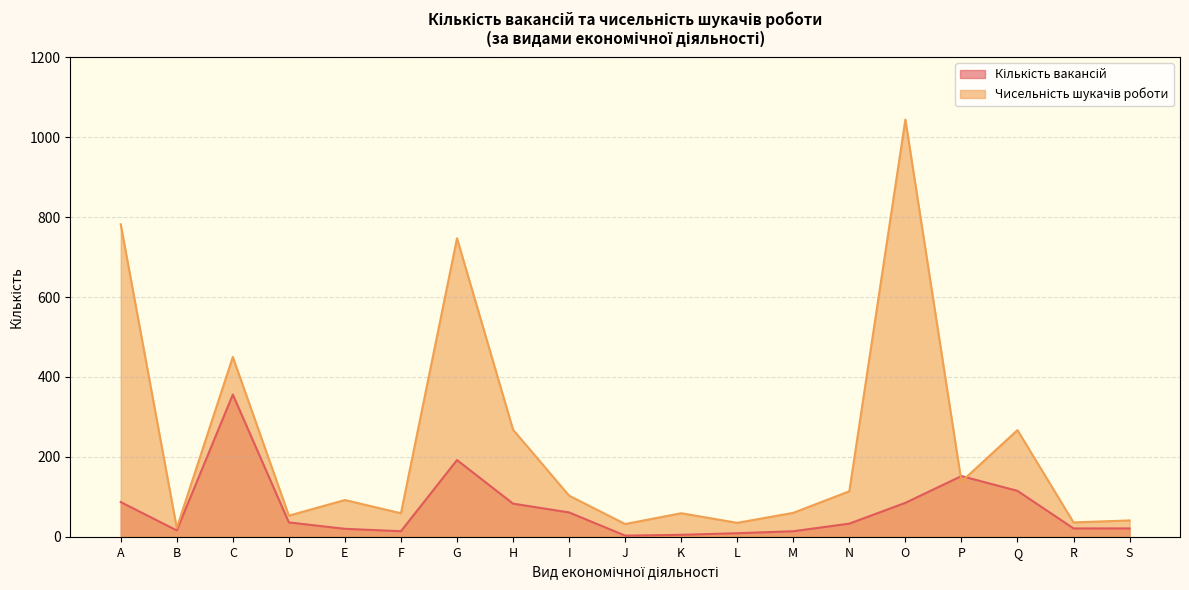

Reading right to left, what are all the values shown in this chart?

Кількість вакансій: S=21	R=21	Q=115	P=152	O=85	N=33	M=14	L=9	K=5	J=3	I=61	H=83	G=192	F=14	E=20	D=36	C=356	B=16	A=87
Чисельність шукачів роботи: S=41	R=36	Q=267	P=138	O=1044	N=114	M=60	L=35	K=59	J=32	I=103	H=268	G=747	F=59	E=92	D=53	C=450	B=22	A=782